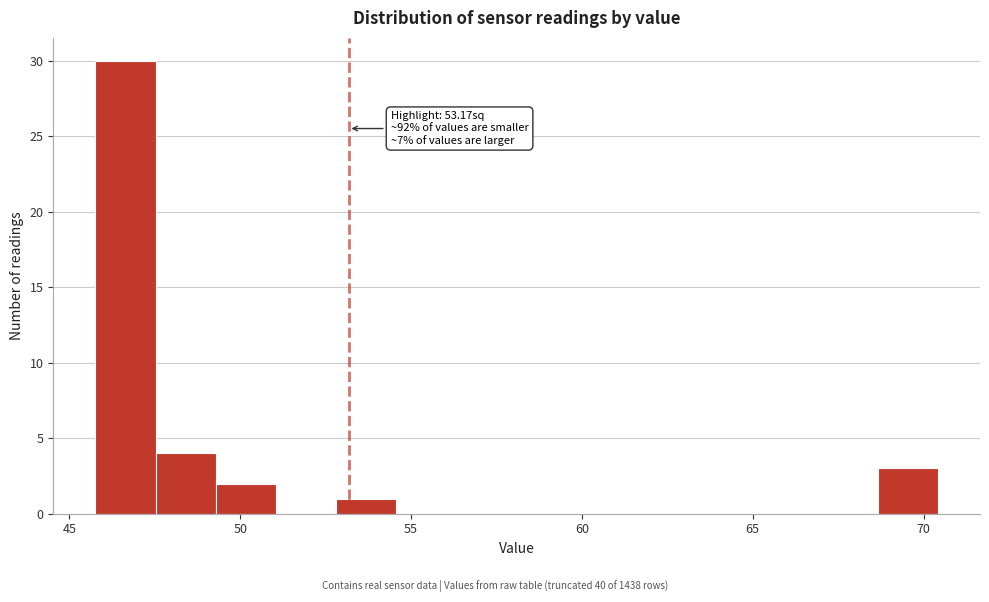

Around what value on the x-axis is the tallest bar? Give the approximate position of its centre, as read against the axis.

46.5